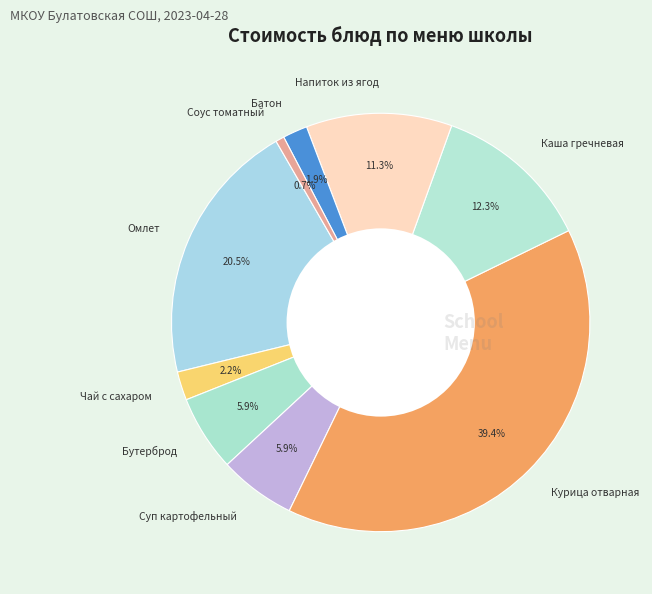

Is there a majority slice in this chart?

No